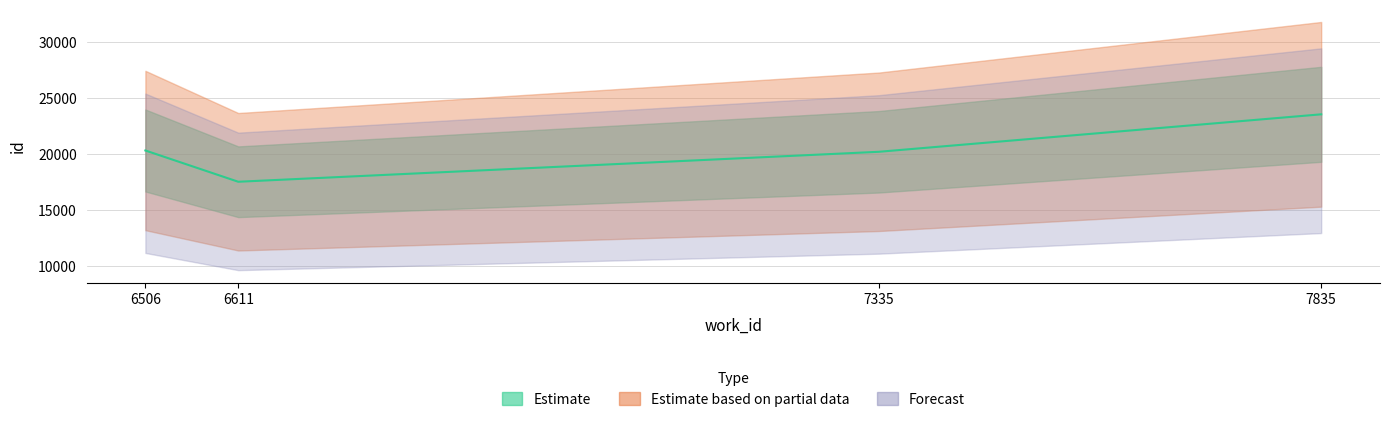

Reading left to right, list all the values displayed in this chart.

6611=17541	7335=20217	6506=20333	7835=23563